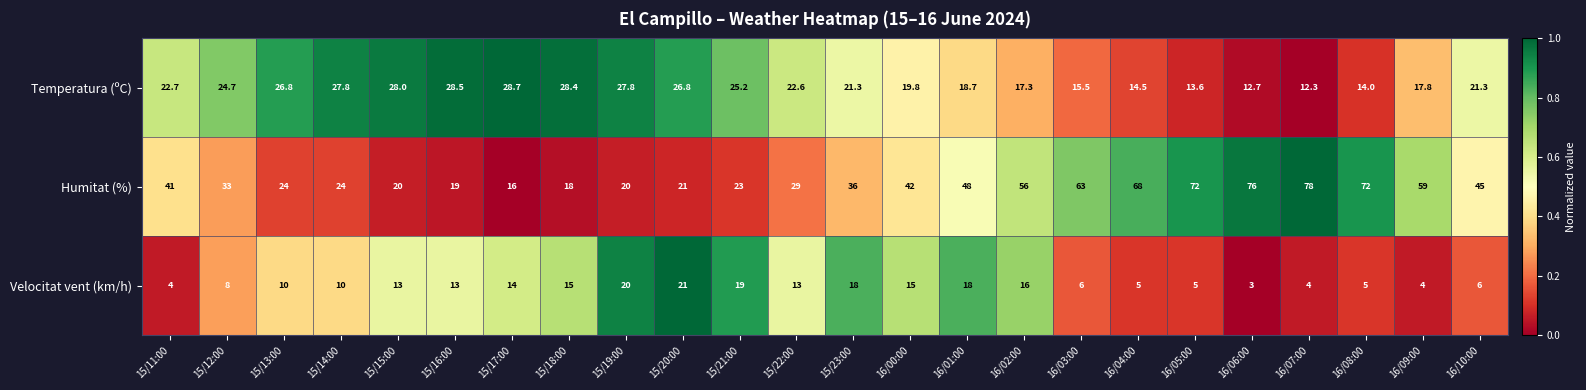

What is the sum of all Velocitat vent (km/h) values?

265.0